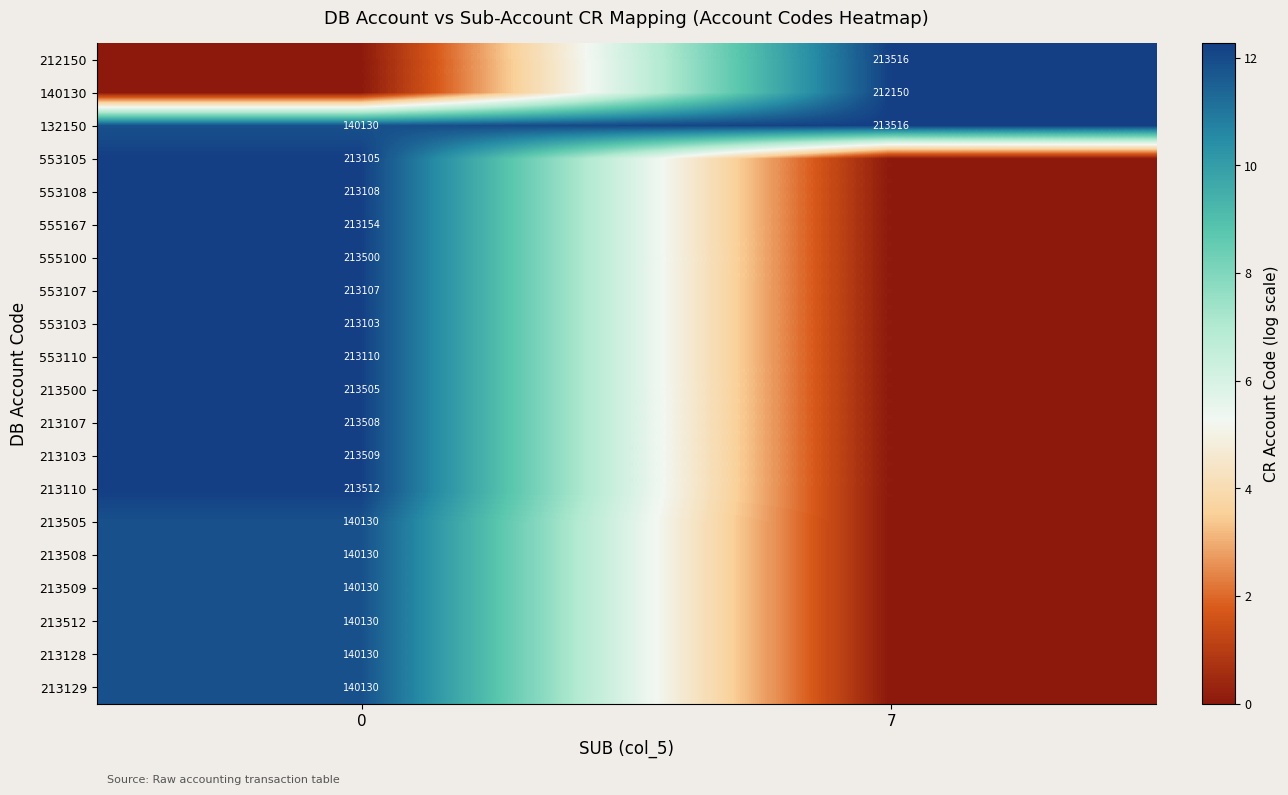

What is the difference between the maximum and minimum values in the 132150 series?

73386